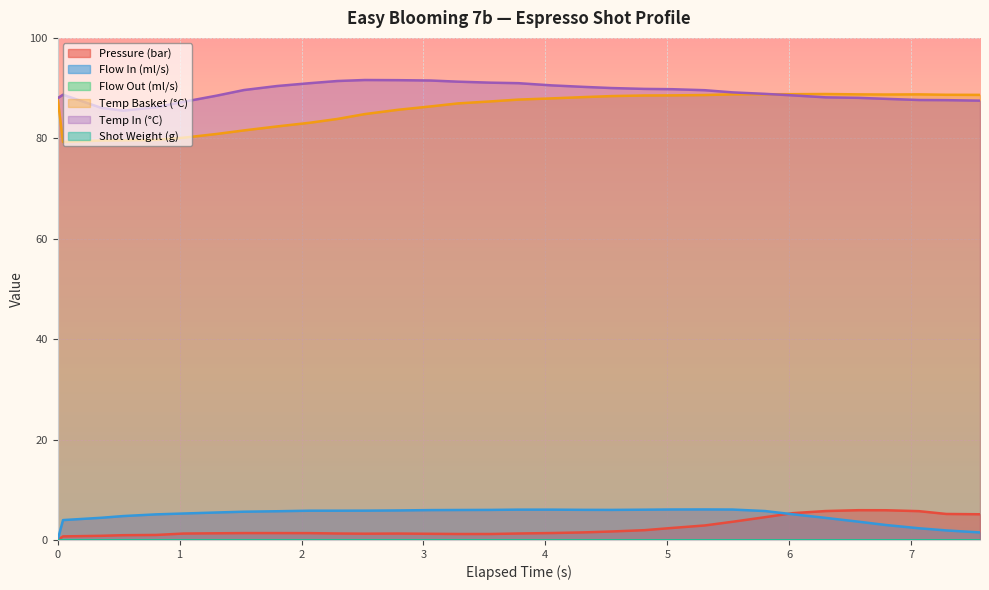

Rank the series at 4.813 from highest to lowest value.

water_temperature_in, water_temperature_basket, flow_in, pressure